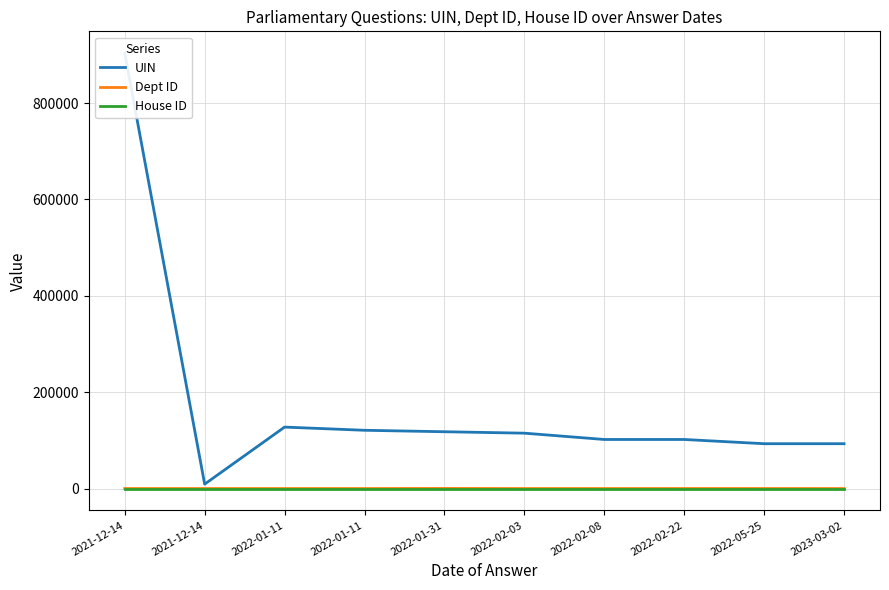

How many distinct data groups are displayed?

3